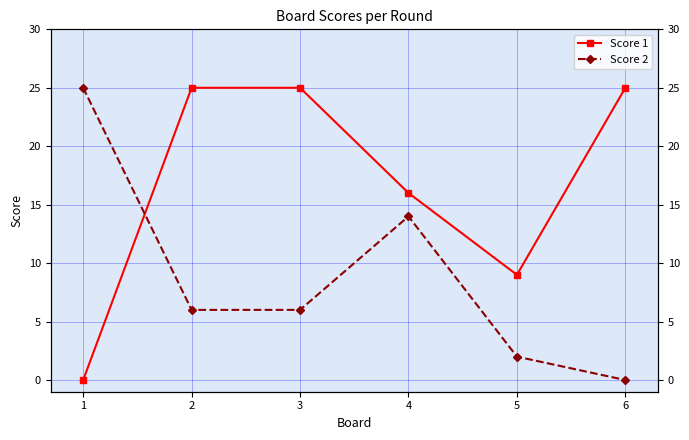

Where is the first local minimum for Score 1?

5